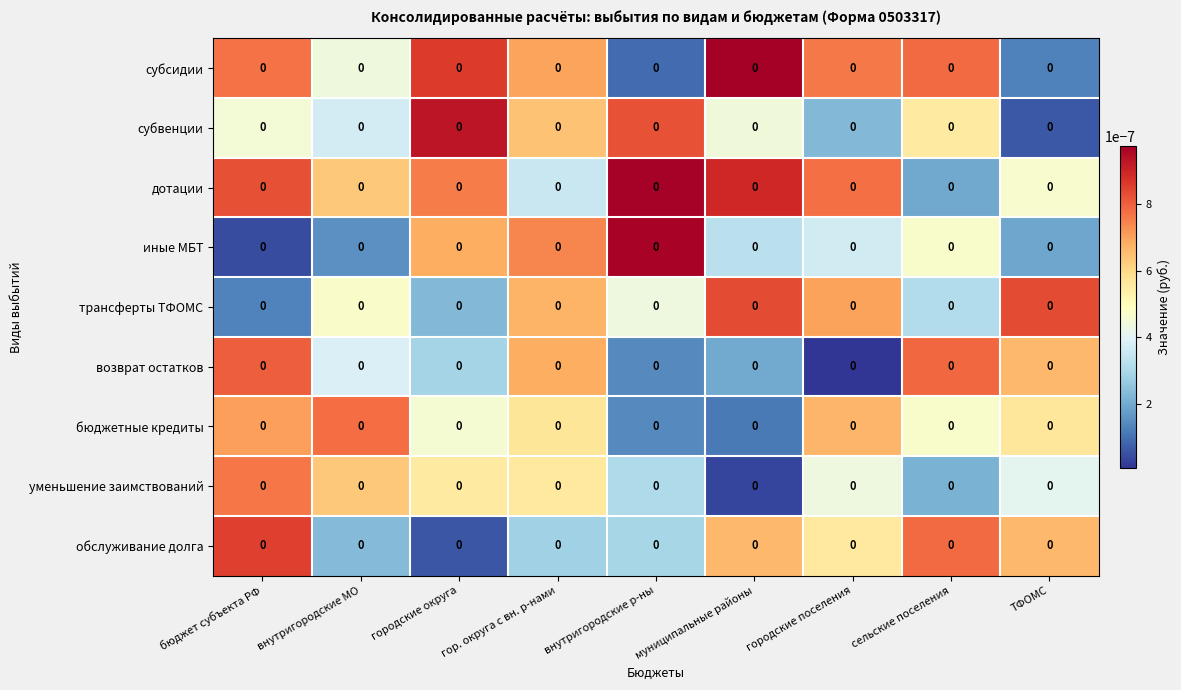

How many трансферты ТФОМС values are between 0 and 1?

9